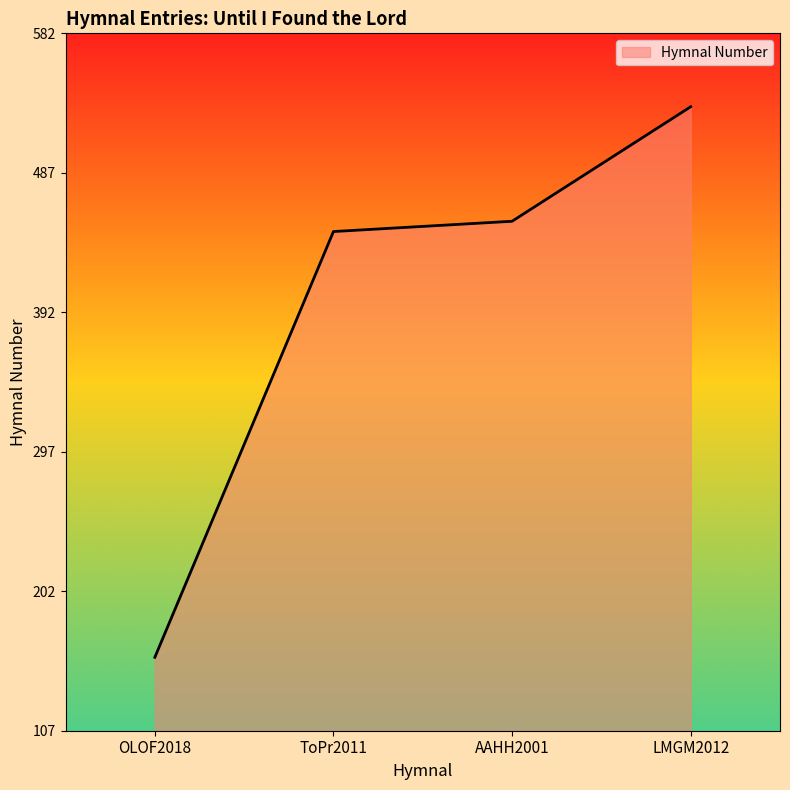

True or false: there are more than 1 points higher than both neighbors.

False